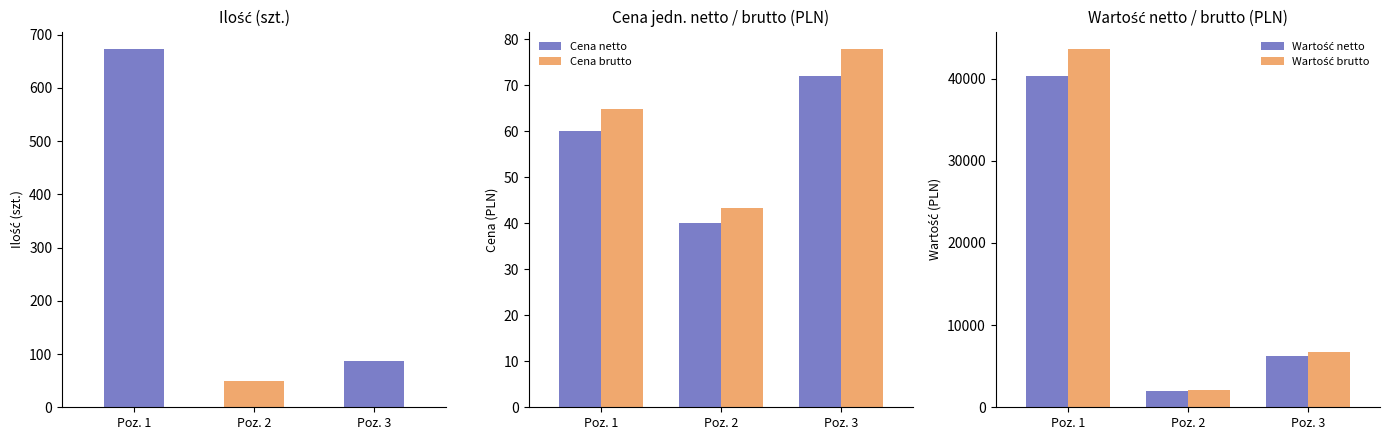

What is the difference between the Cena jedn.netto values at 2 and 1?

20.0